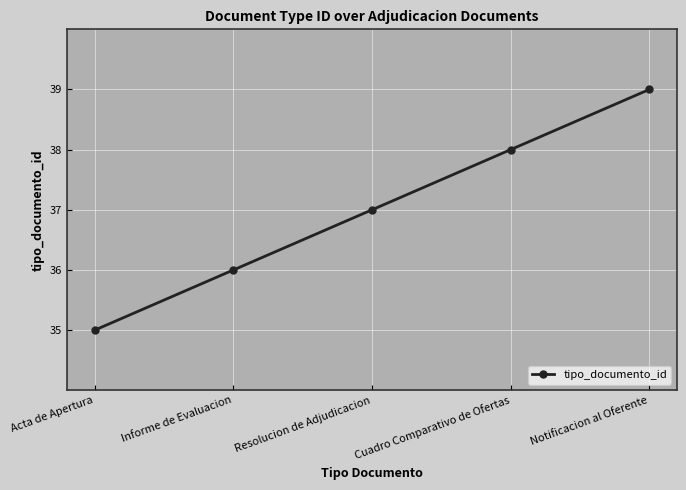

Reading left to right, transcribe all the data shown in this chart.

35	36	37	38	39